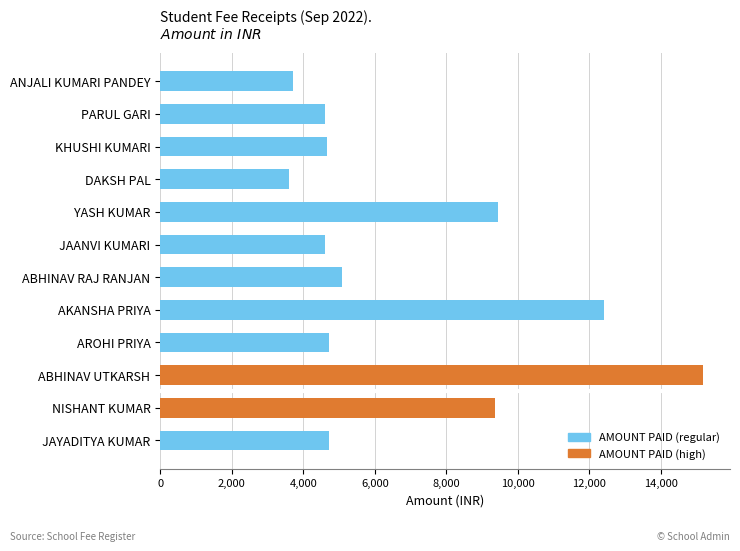

Which has a higher value, ABHINAV RAJ RANJAN or JAANVI KUMARI?

ABHINAV RAJ RANJAN